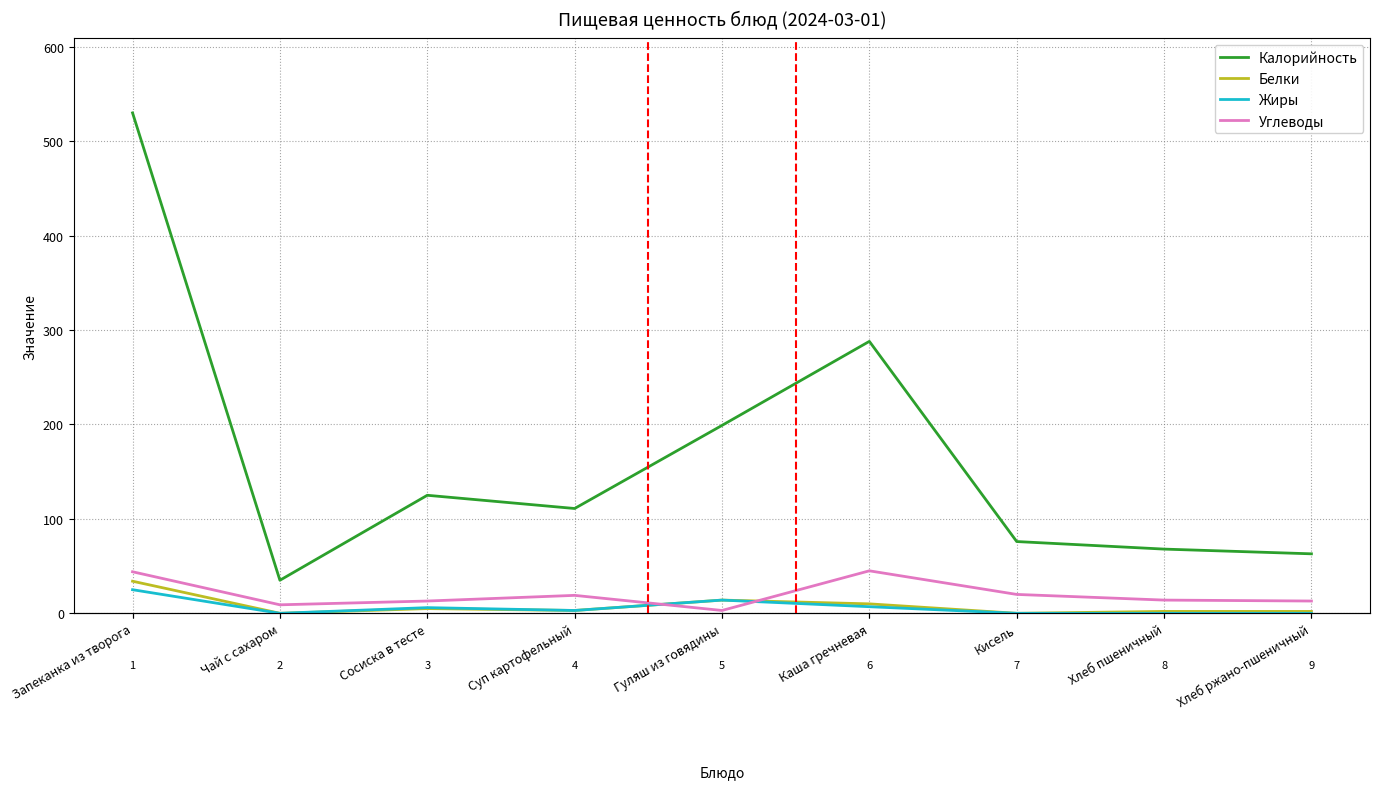

Does the chart display data point markers on the line(s)?

No